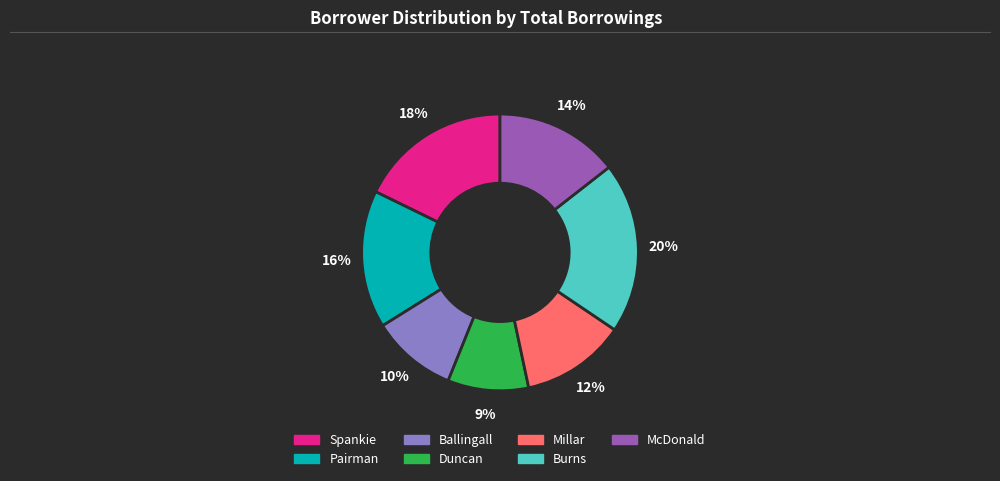

Does any single category account for the majority?

No